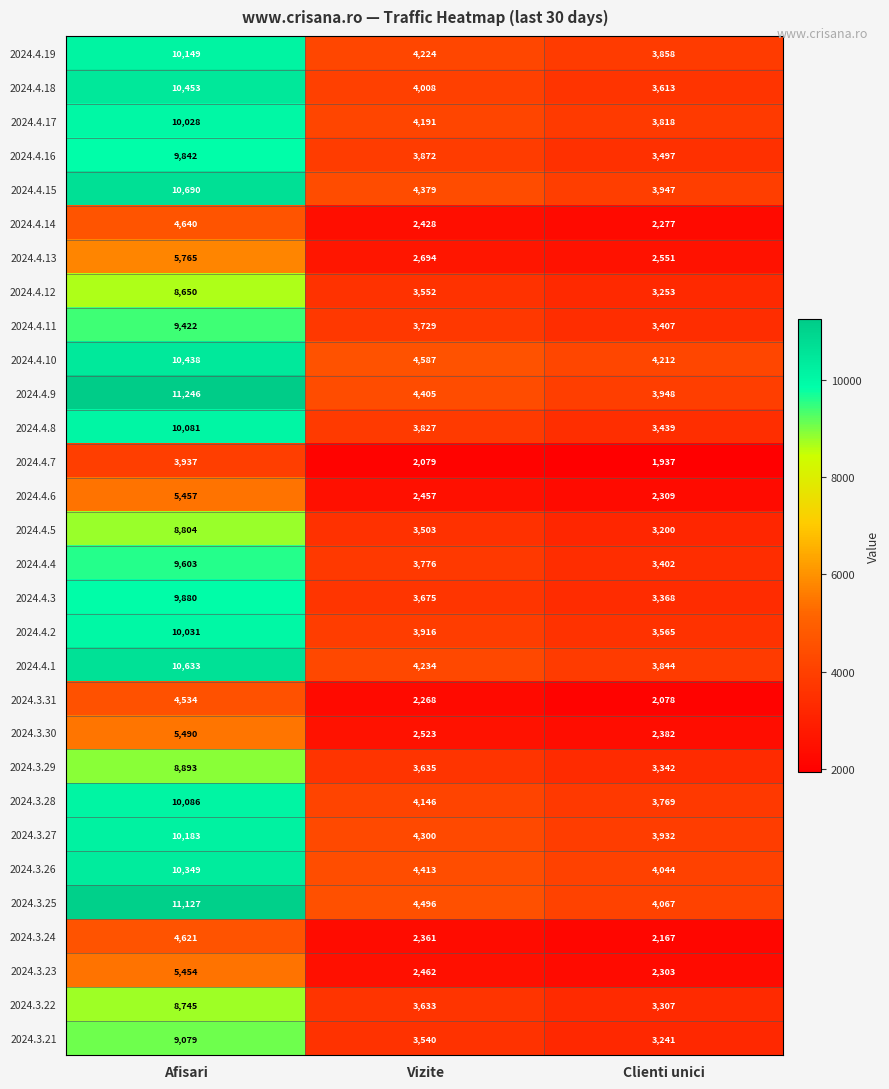

Between Vizite and Clienti unici, which series saw the biggest shift?

2024.4.9